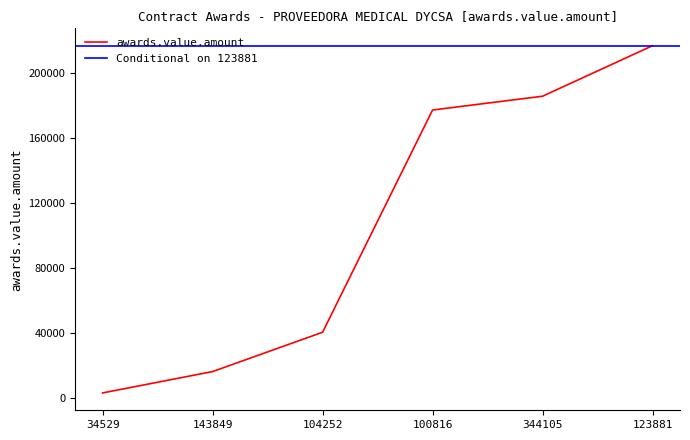

What is the difference between the maximum and second lowest values?

200697.3